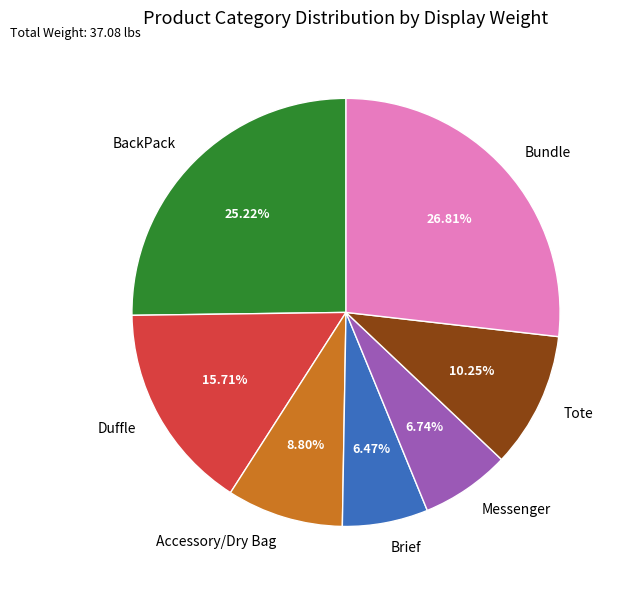

Which slice is the largest?

Bundle